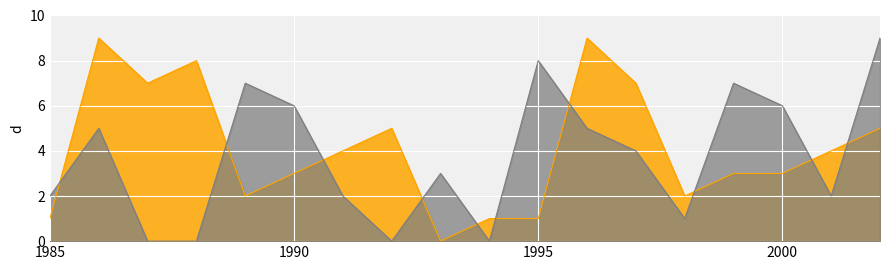

What is the spread (max minus min) of values at 1990?

3